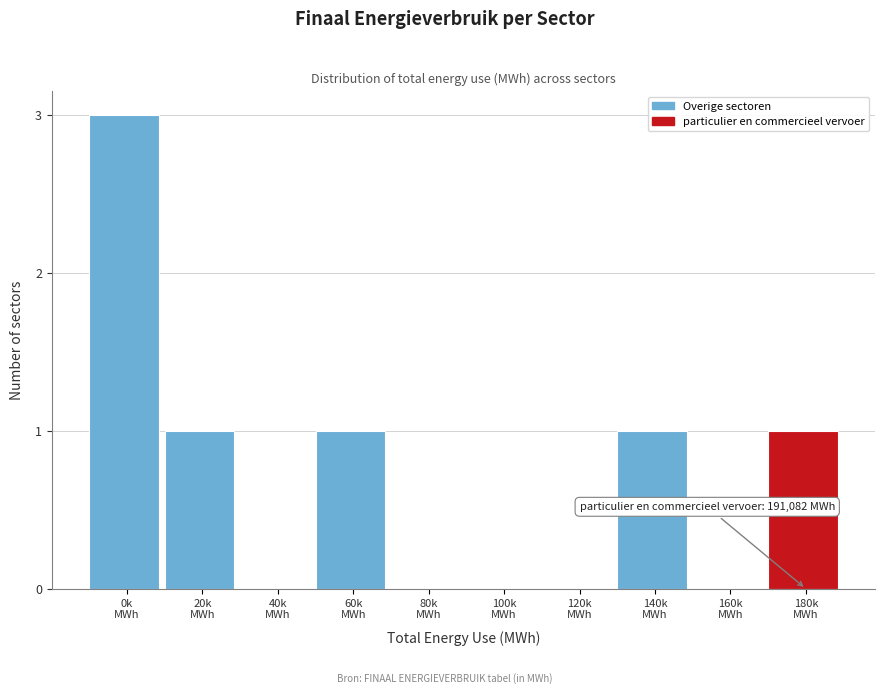

What is the greatest value displayed?

3